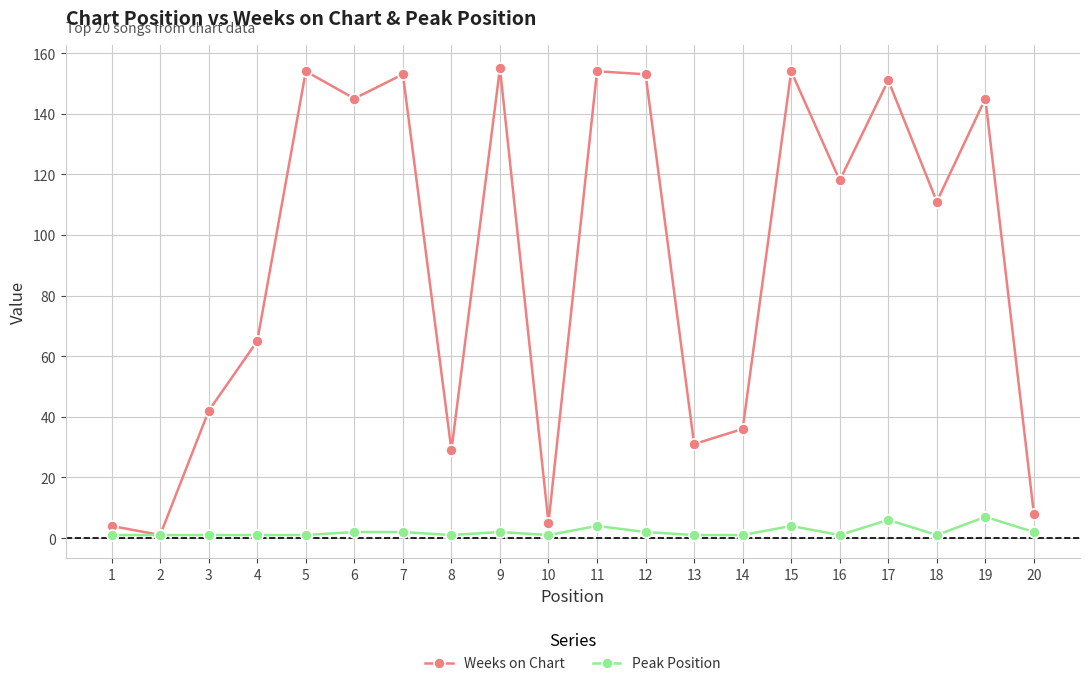

At which category does Weeks on Chart reach its first local peak?

5